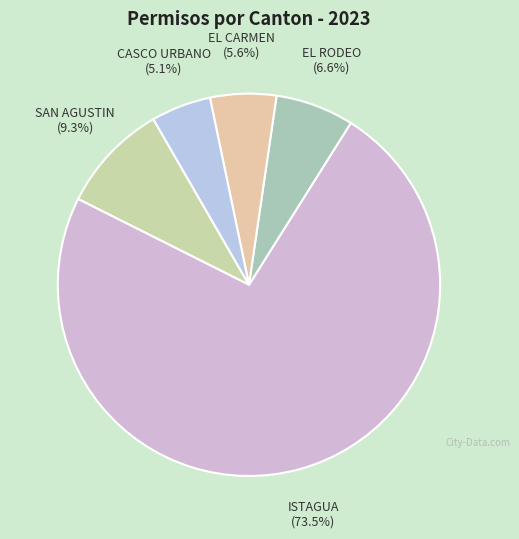

Combined, do EL CARMEN and EL RODEO account for over 50%?

No